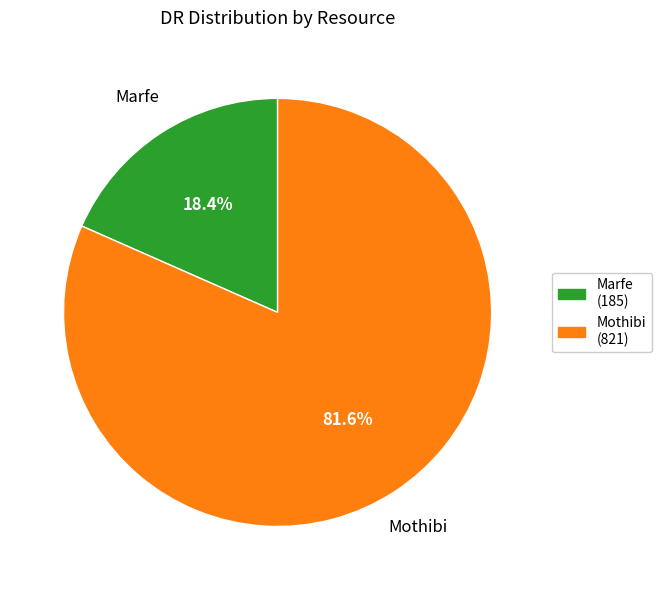

To the nearest percent, what is the difference between the Marfe and Mothibi slice percentages?

63%